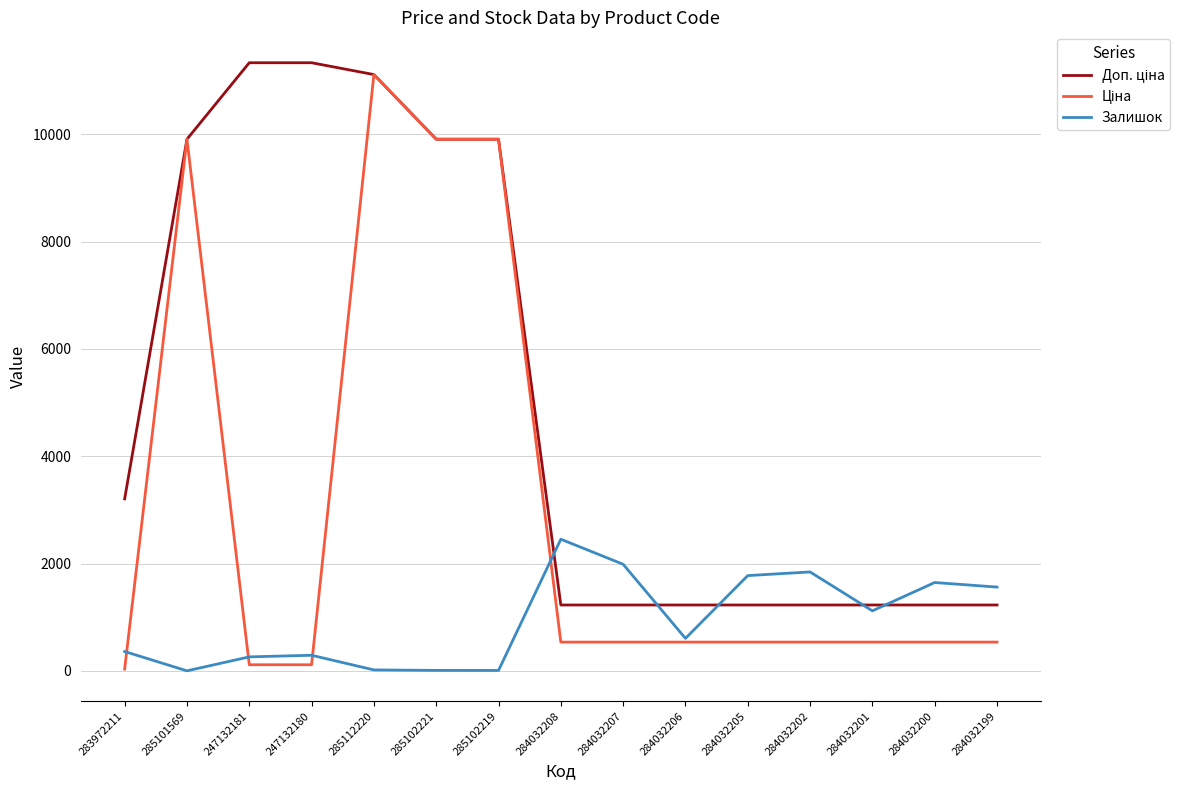

What is the difference between the highest and lowest values at 284032201?

691.7